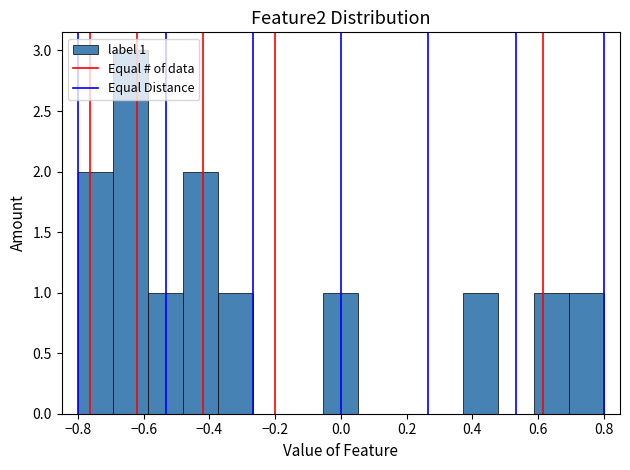

Which range on the x-axis has the tallest bar?

-0.70 to -0.58